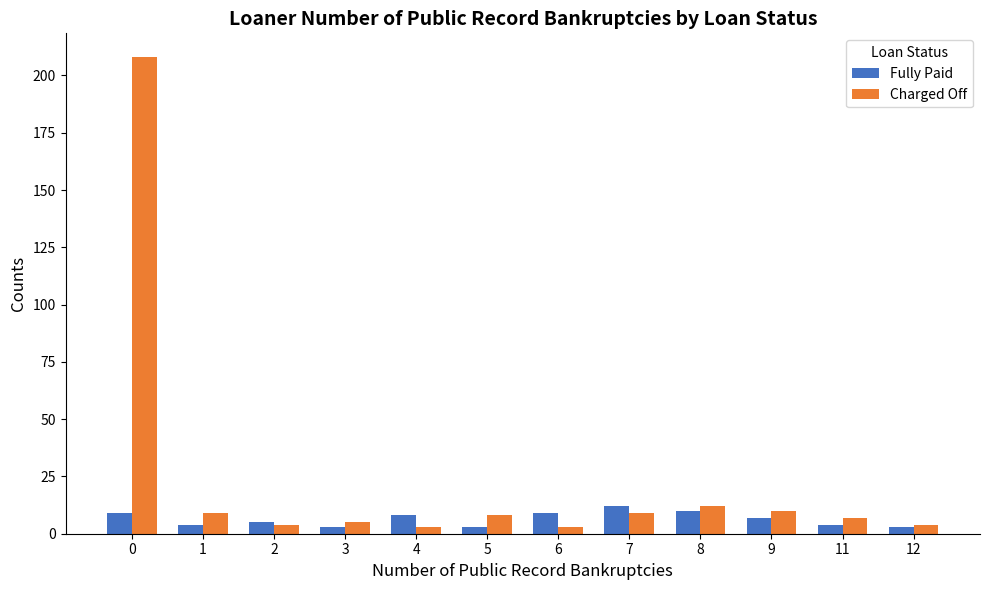

How many data points does each series have?

12